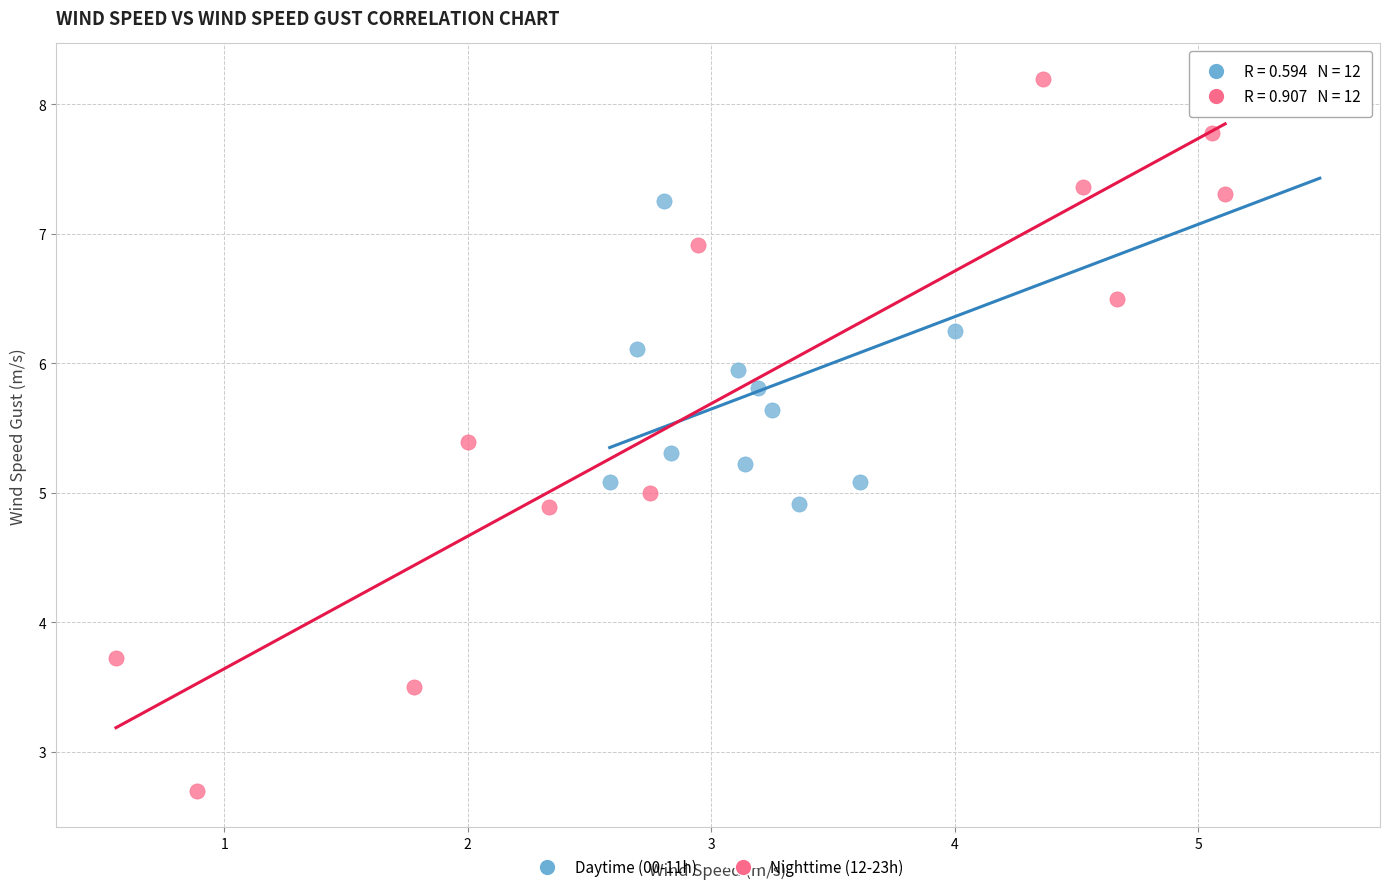

Which series has the widest spread of Y values?

Nighttime (12-23h)